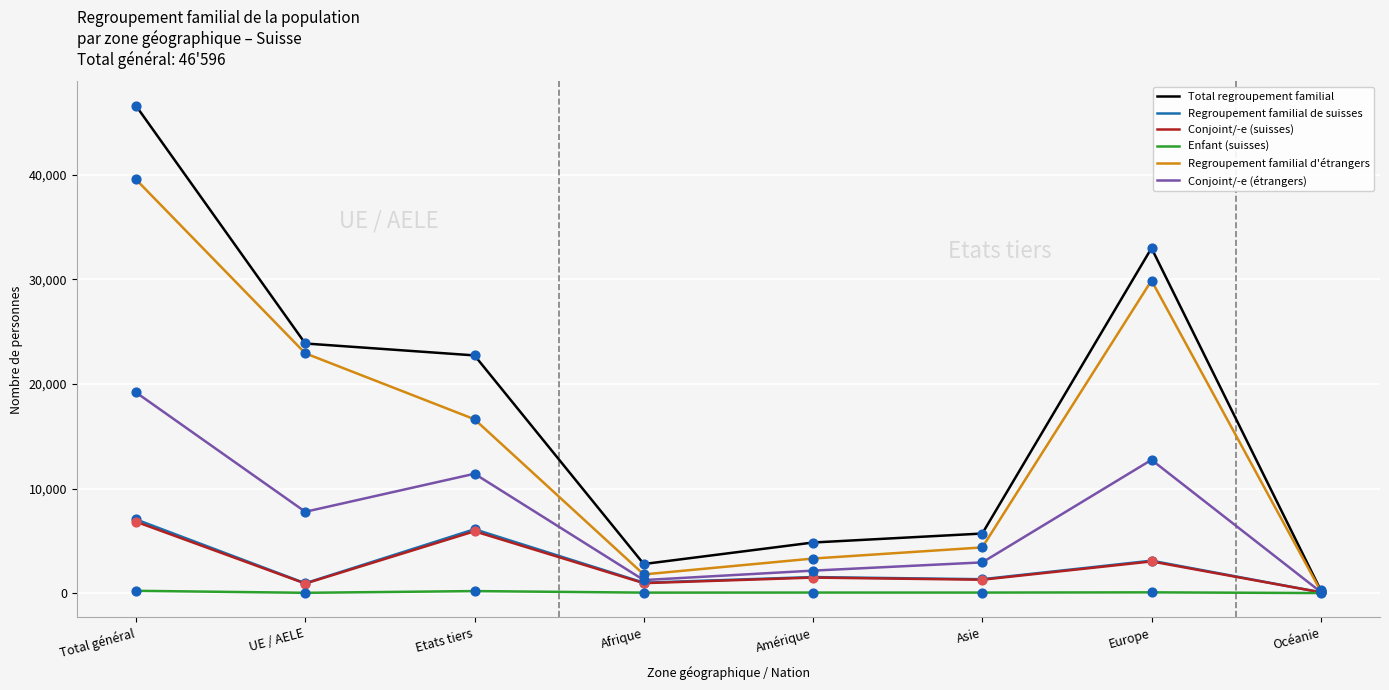

Which series has the largest total across all categories?

Total regroupement familial